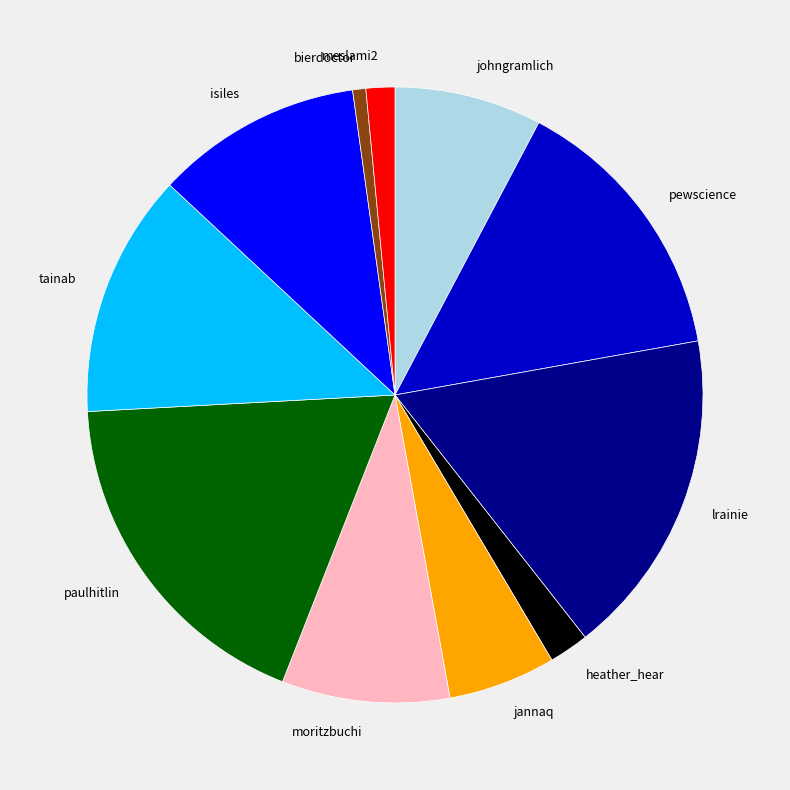

Which has a higher value, johngramlich or moritzbuchi?

moritzbuchi